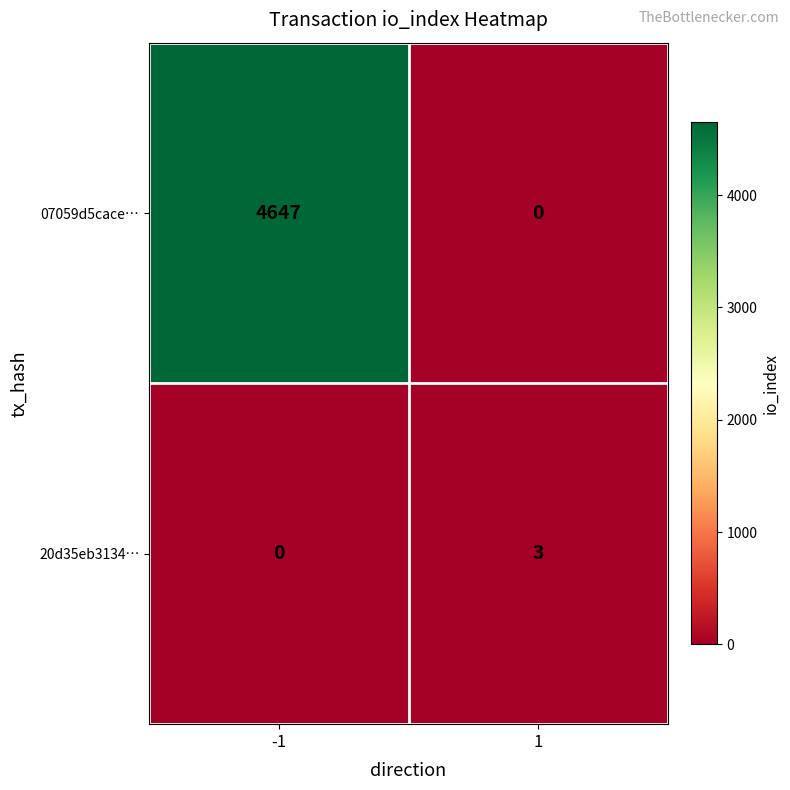

At how many categories does at least one series exceed 1025?

1